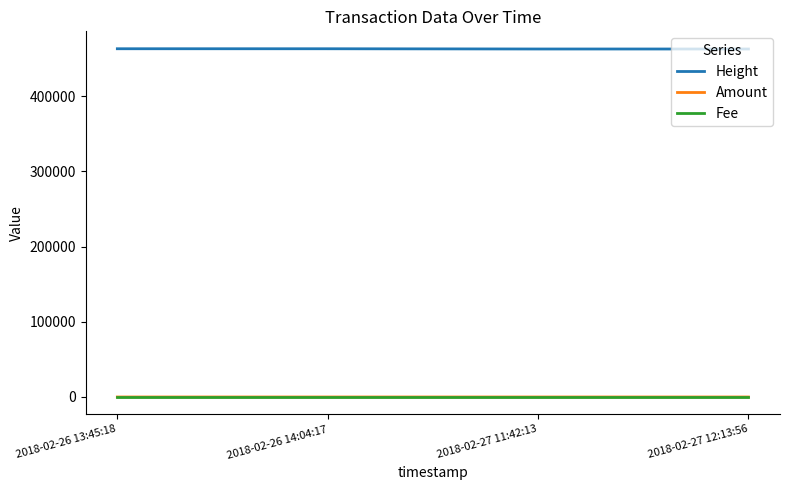

The value of Height at 2018-02-27 12:13:56 is 198298. True or false?

False